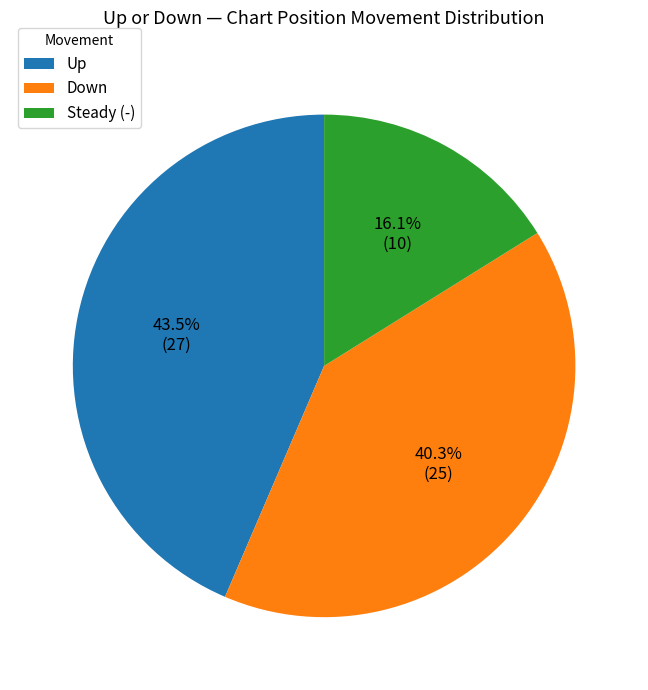

What percentage is NOT represented by Up?

56.5%